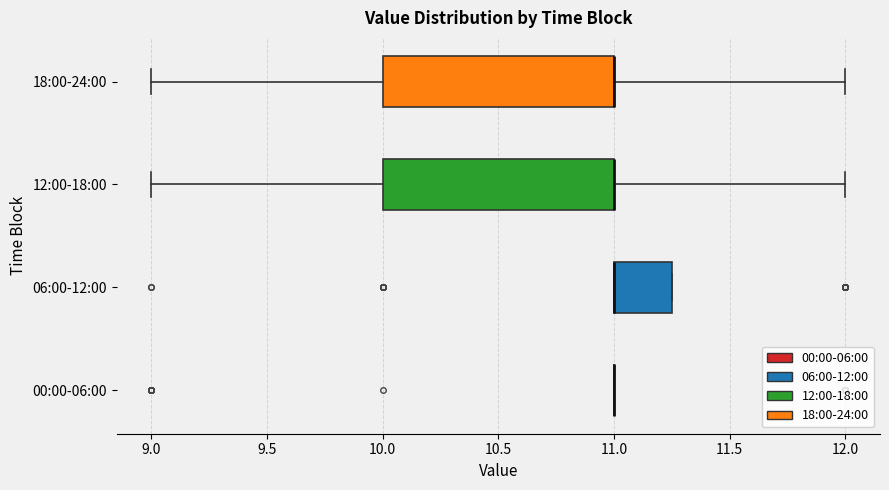

Reading bottom to top, read every box against the x-axis: the position of its median line, the range the box covers, and the ends of its whiskers. The values are not printed on the chart, so give them approximately, as read against the axis.

00:00-06:00: box collapsed to a line at 11.00, whiskers 11.00 to 11.00
06:00-12:00: median 11.00 (drawn on the box's left edge), box 11.00 to 11.25, whiskers 11.00 to 11.25
12:00-18:00: median 11.00 (drawn on the box's right edge), box 10.00 to 11.00, whiskers 9.00 to 12.00
18:00-24:00: median 11.00 (drawn on the box's right edge), box 10.00 to 11.00, whiskers 9.00 to 12.00